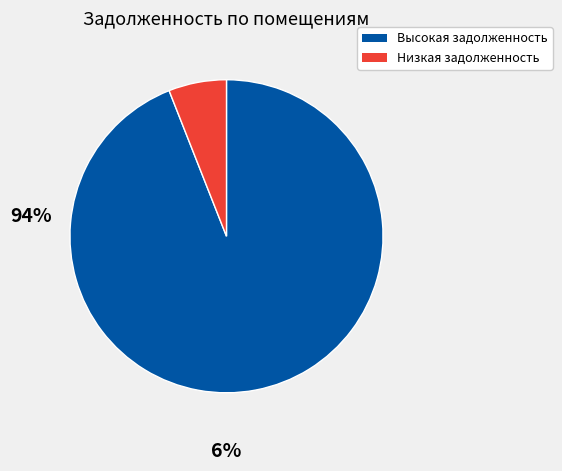

Count the number of slices in the pie.

2